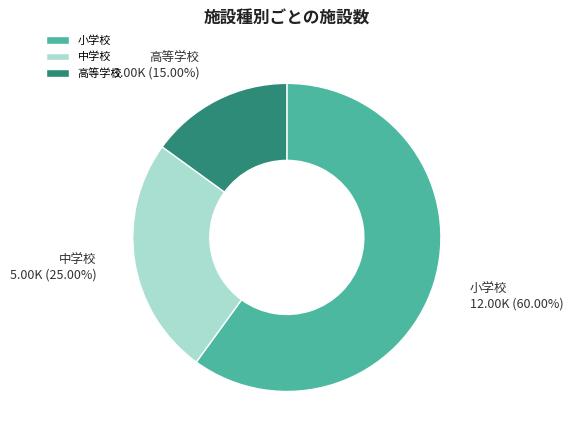

To the nearest percent, what is the combined percentage of 中学校 and 高等学校?

40%